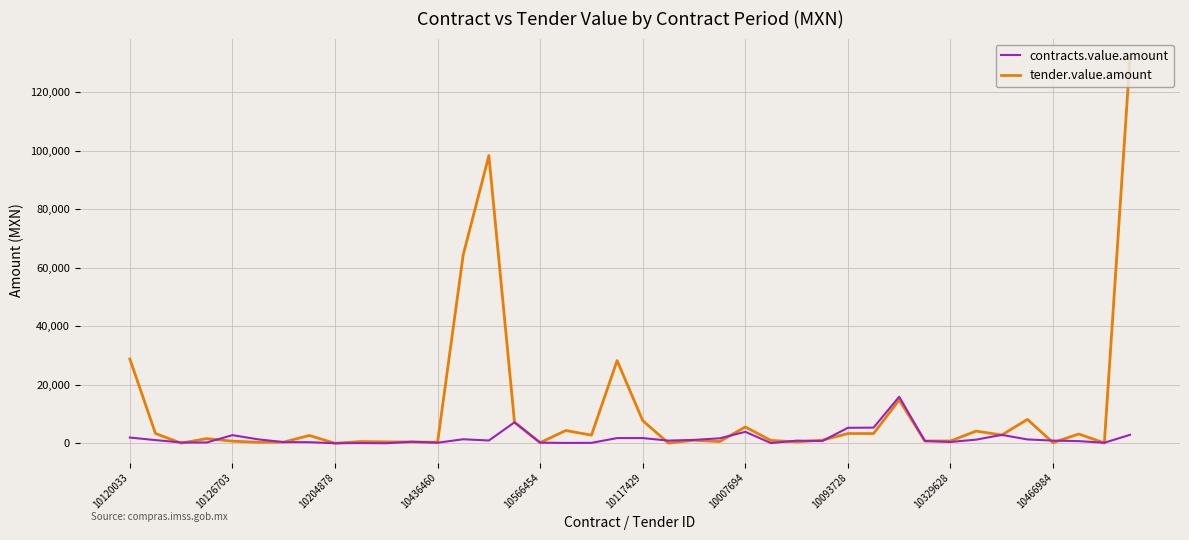

Rank the series by their maximum value, from lowest to highest.

contracts.value.amount, tender.value.amount